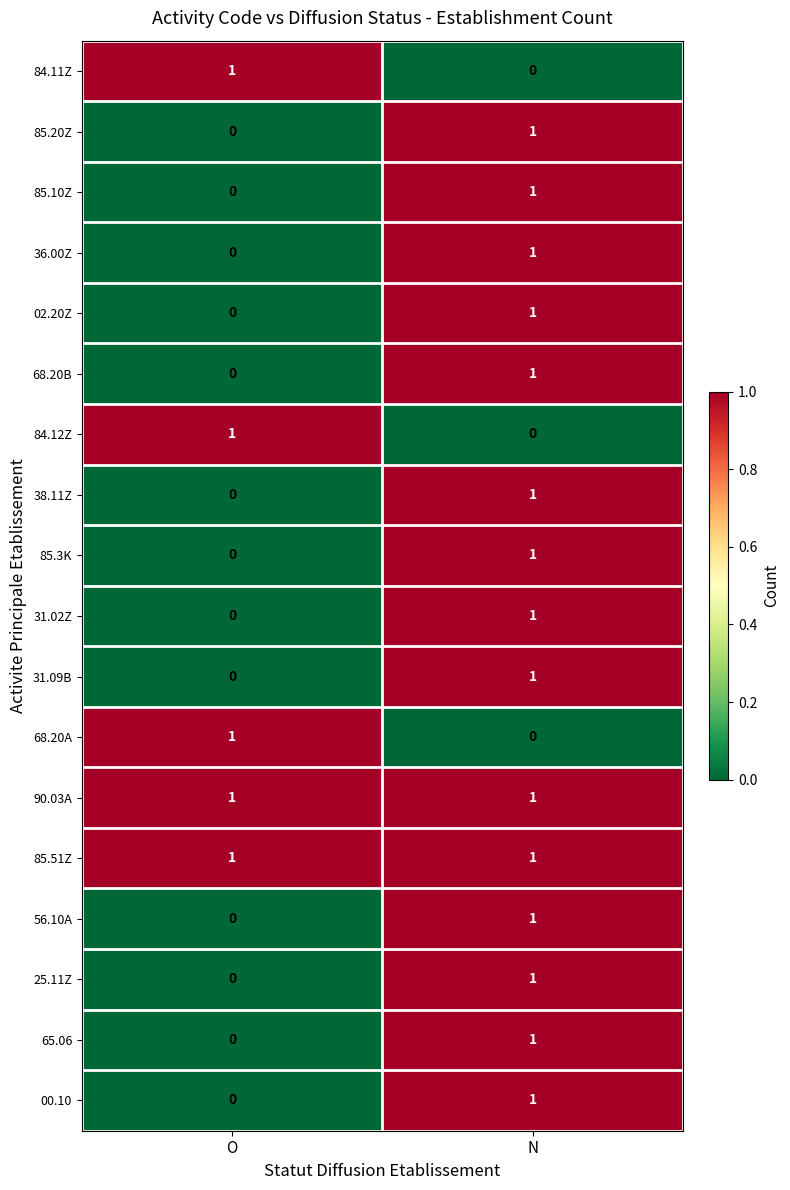

Rank the categories by 31.02Z value from highest to lowest.

N, O